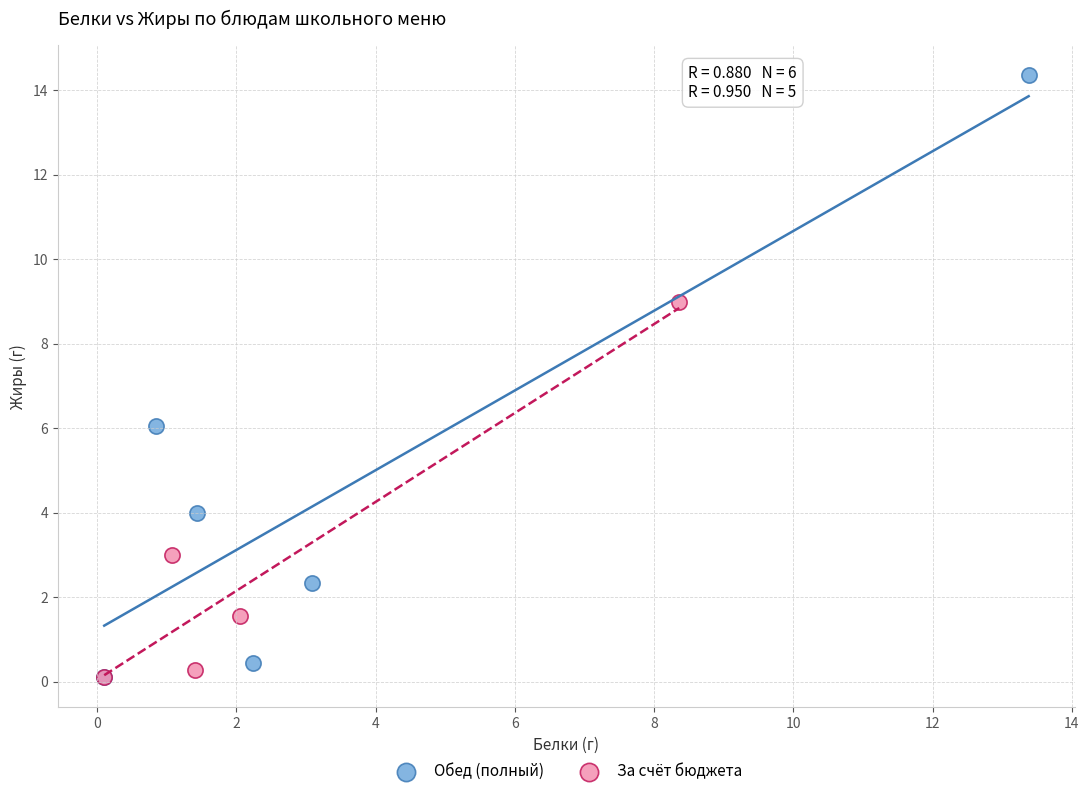

Which series has the widest spread of Y values?

Обед (полный)